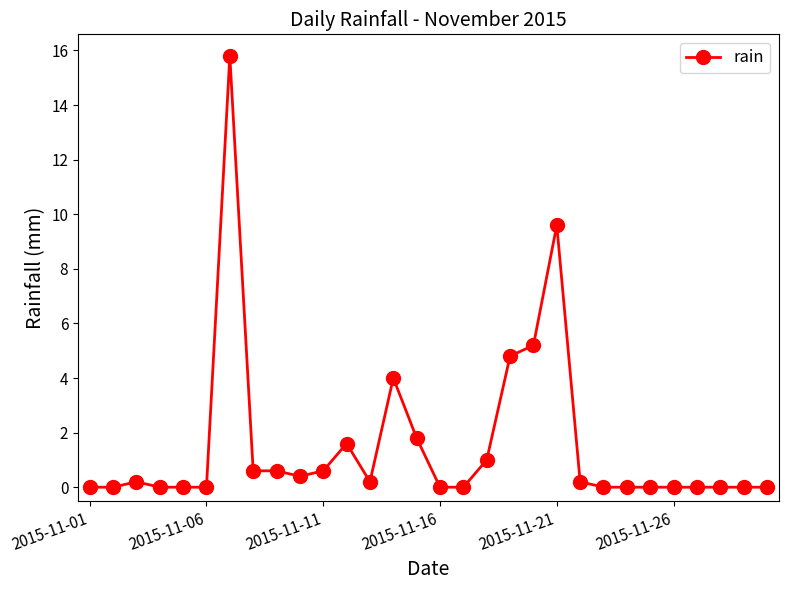

What is the difference between the maximum and minimum values?

15.8